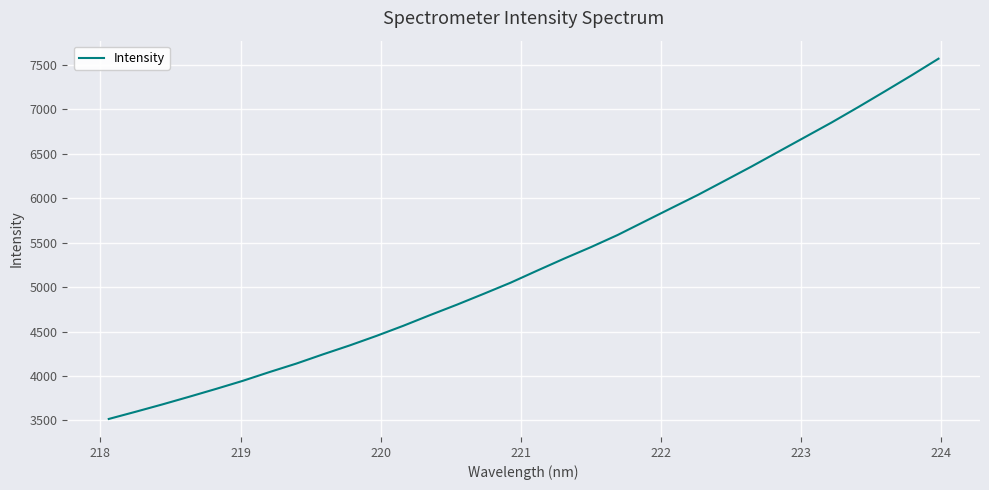

What is the greatest value displayed?

7567.2